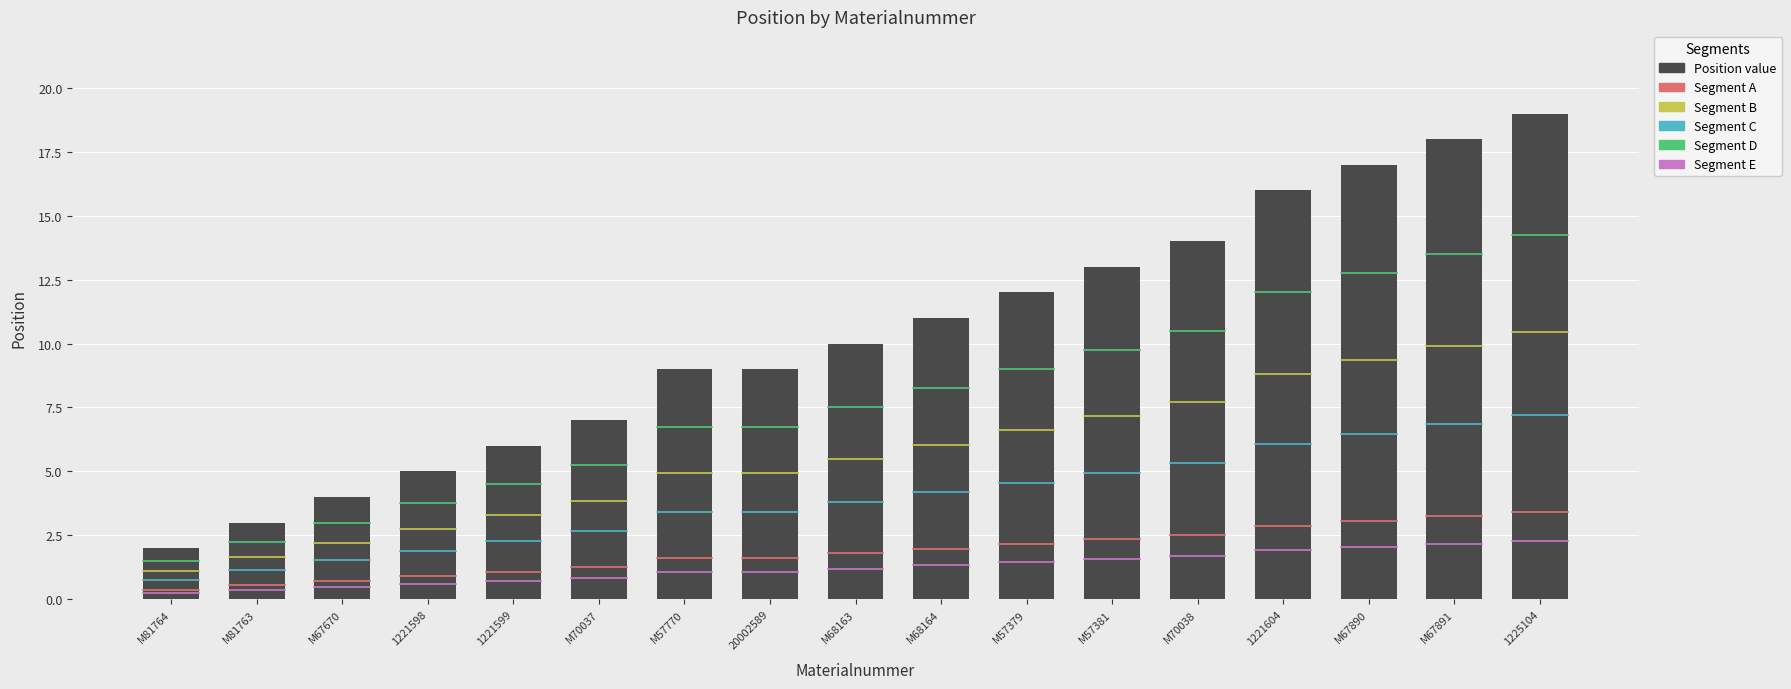

What is the difference between the second highest and second lowest values?

15